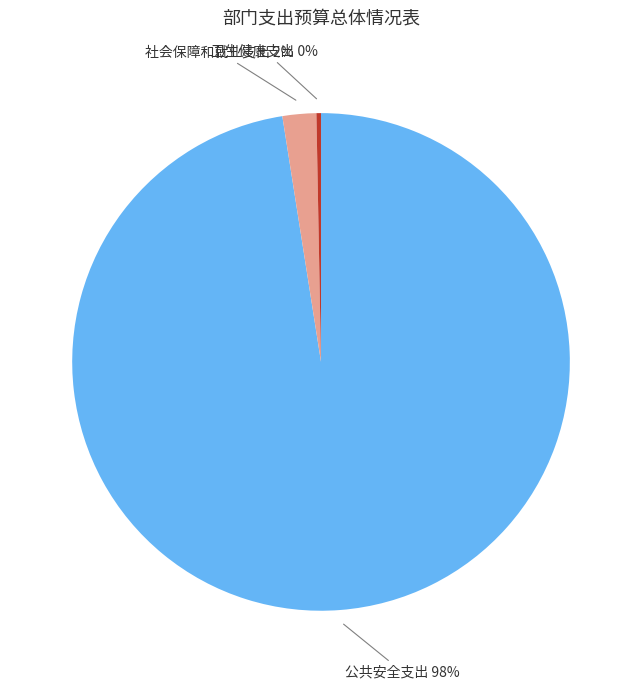

What is the smallest slice in the pie chart?

卫生健康支出